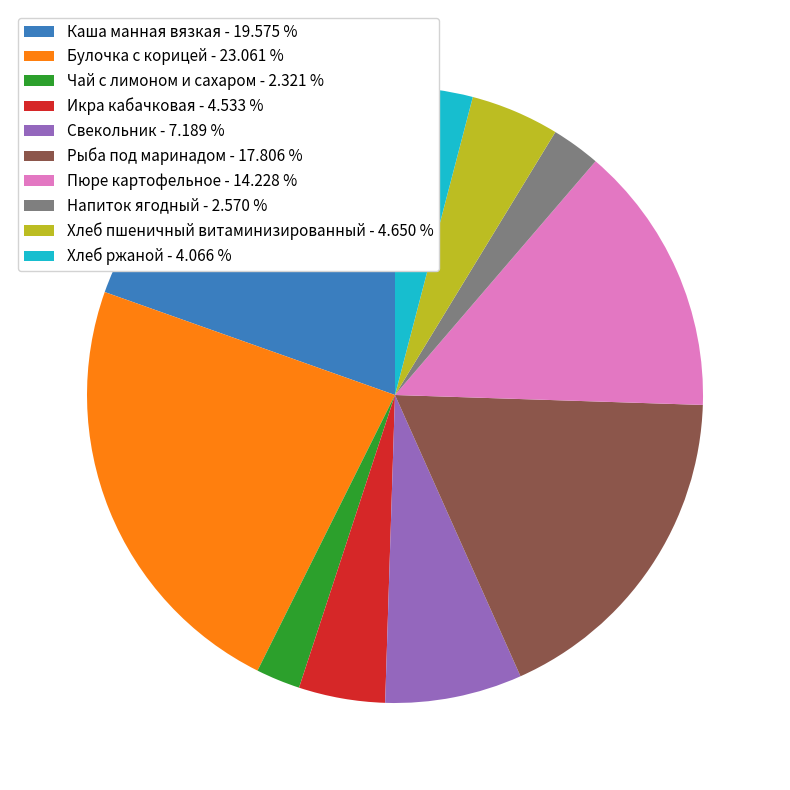

What is the ratio of the value at Напиток ягодный - 2.570 % to the value at Чай с лимоном и сахаром - 2.321 %?

1.1